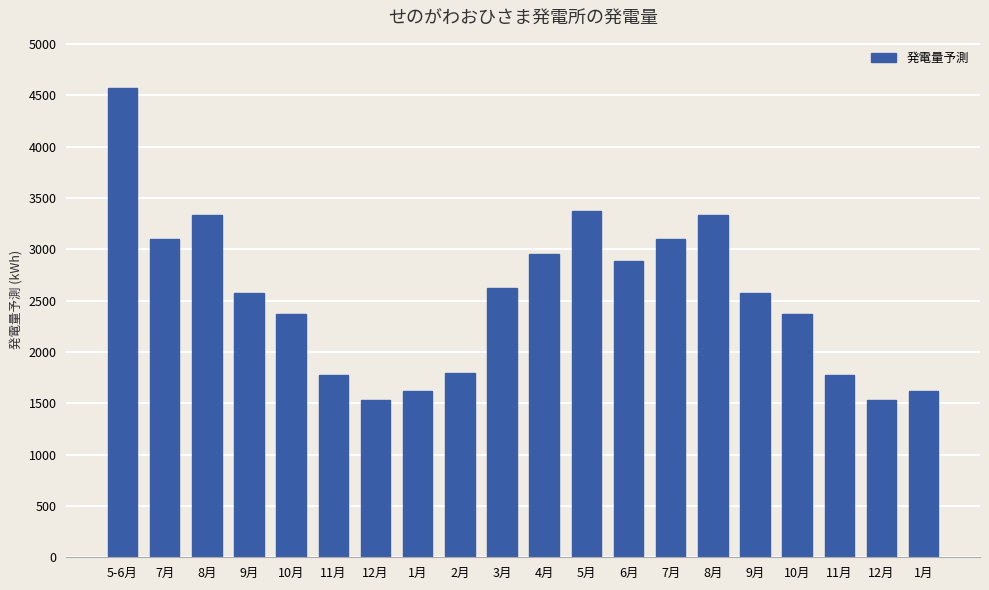

What is the minimum value shown in the chart?

1527